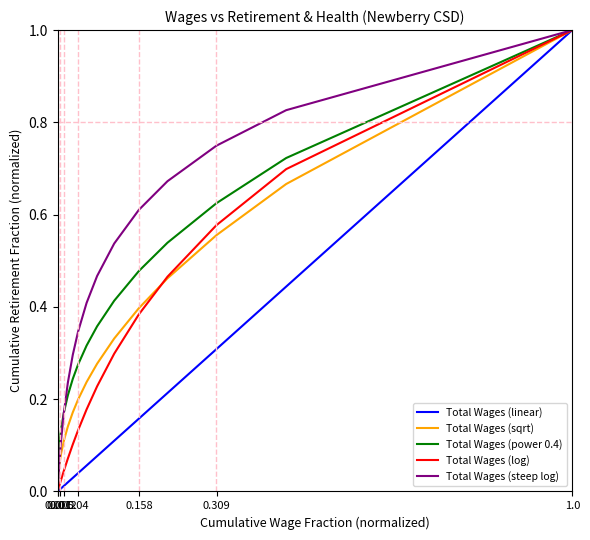

True or false: Total Wages (power 0.4) has more than 1 points higher than both neighbors.

False